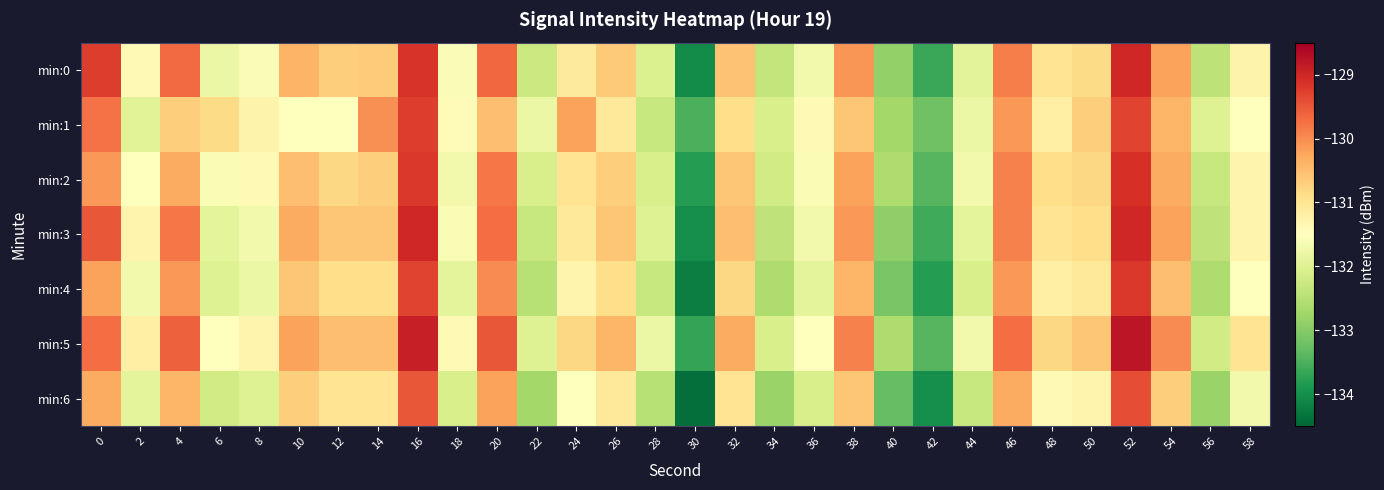

At 24, list the series in order from smallest to largest.

min:6, min:4, min:0, min:3, min:2, min:5, min:1